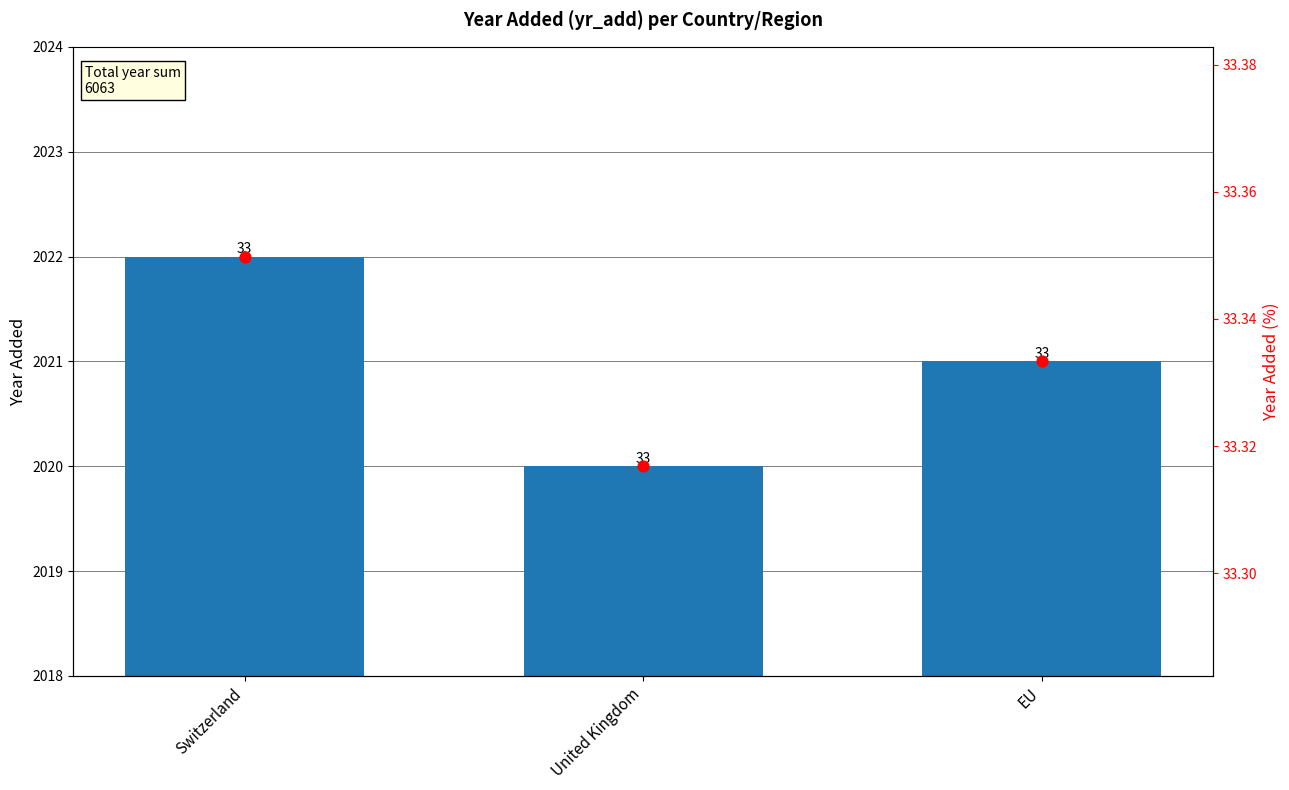

Which series contains the highest Y value?

yr_add